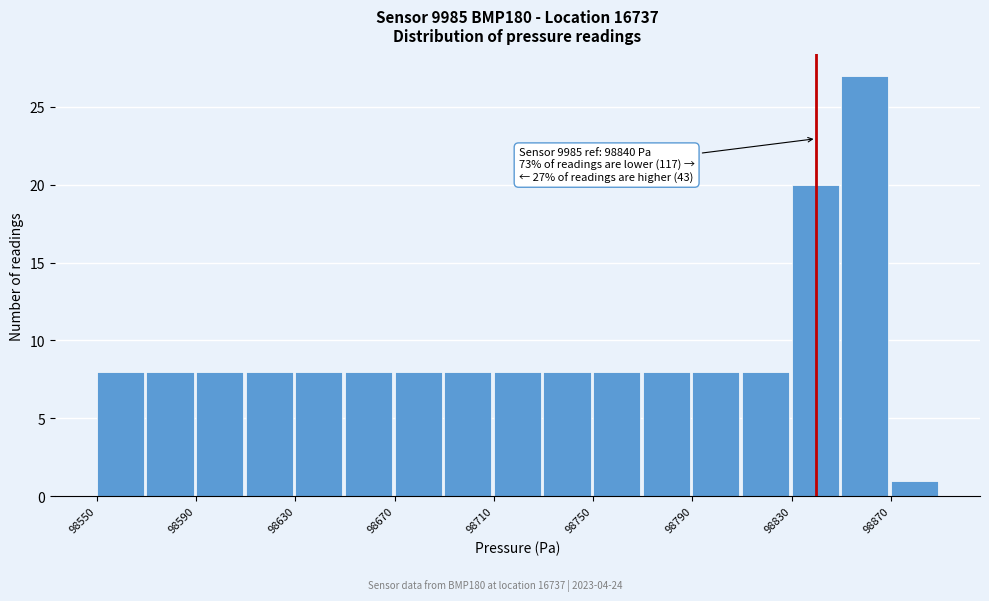

Which range on the x-axis has the tallest bar?

98850 to 98870